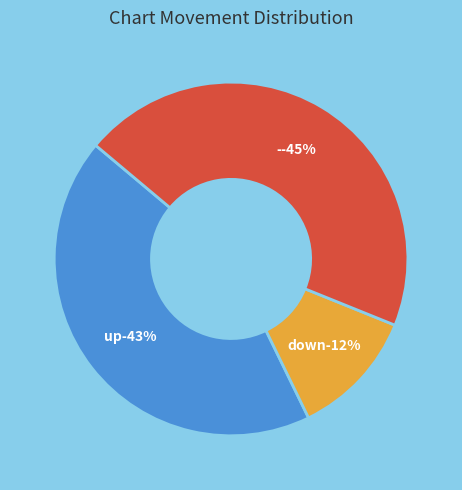

To the nearest percent, what percentage of the pie is -?

45%